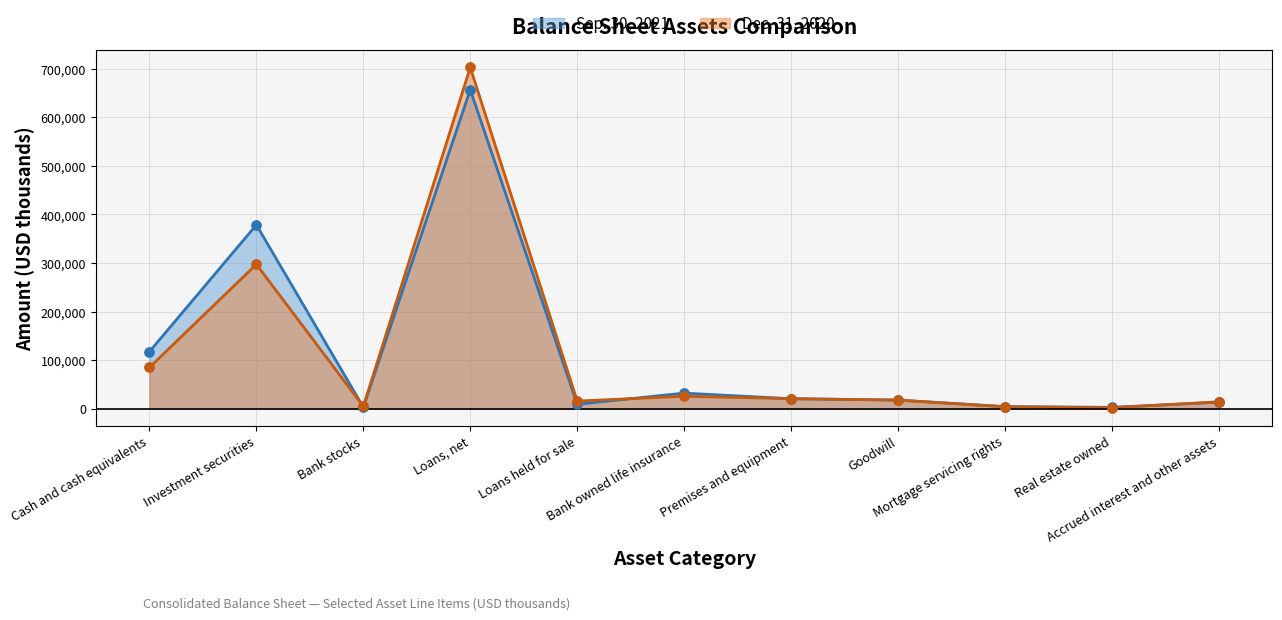

What is the total value across all series at Loans held for sale?

24462